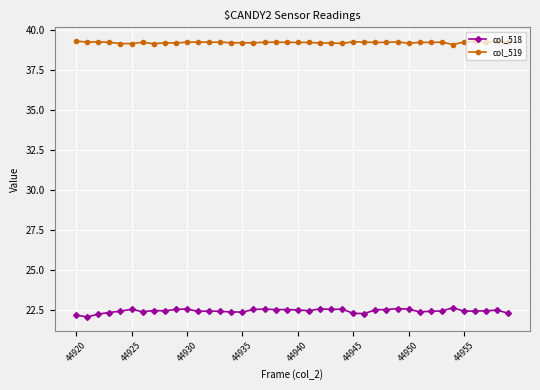

Which series has the largest total across all categories?

col_519